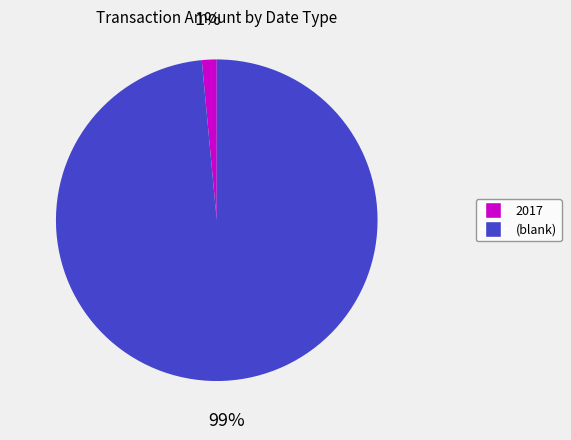

Is there any slice that represents more than half of the pie?

Yes